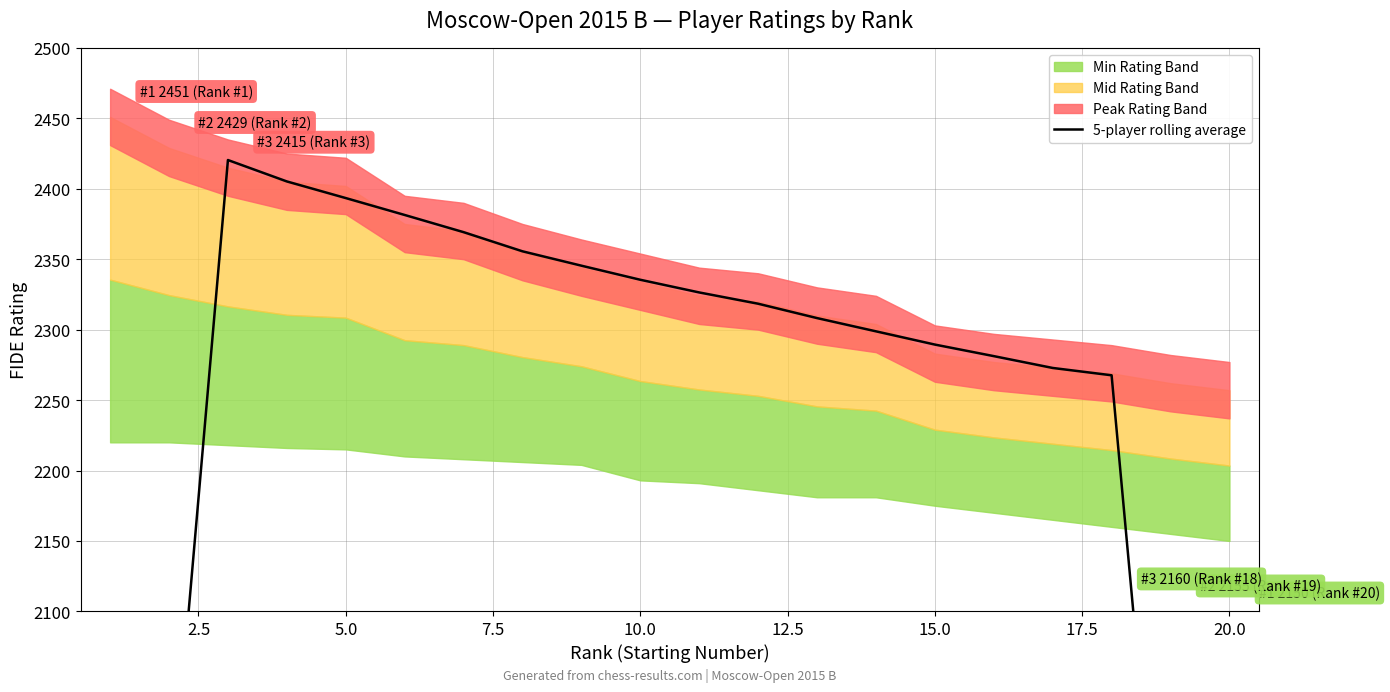

Is it true that the value at 13 is 1392.0?

False